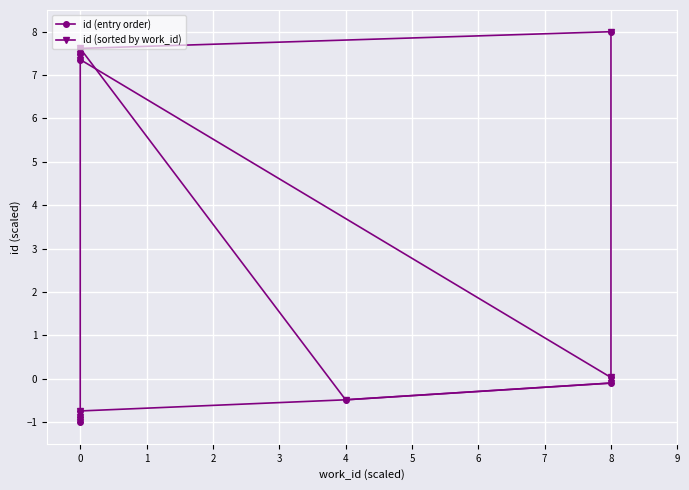

Reading right to left, what are all the values shown in this chart?

id (entry order): 8.0	7.6	7.5	7.4	0.0	-0.1	-0.5	-0.7	-0.9	-1.0
id (sorted by work_id): 8.0	0.0	-0.1	-0.5	7.6	7.5	7.4	-0.7	-0.9	-1.0